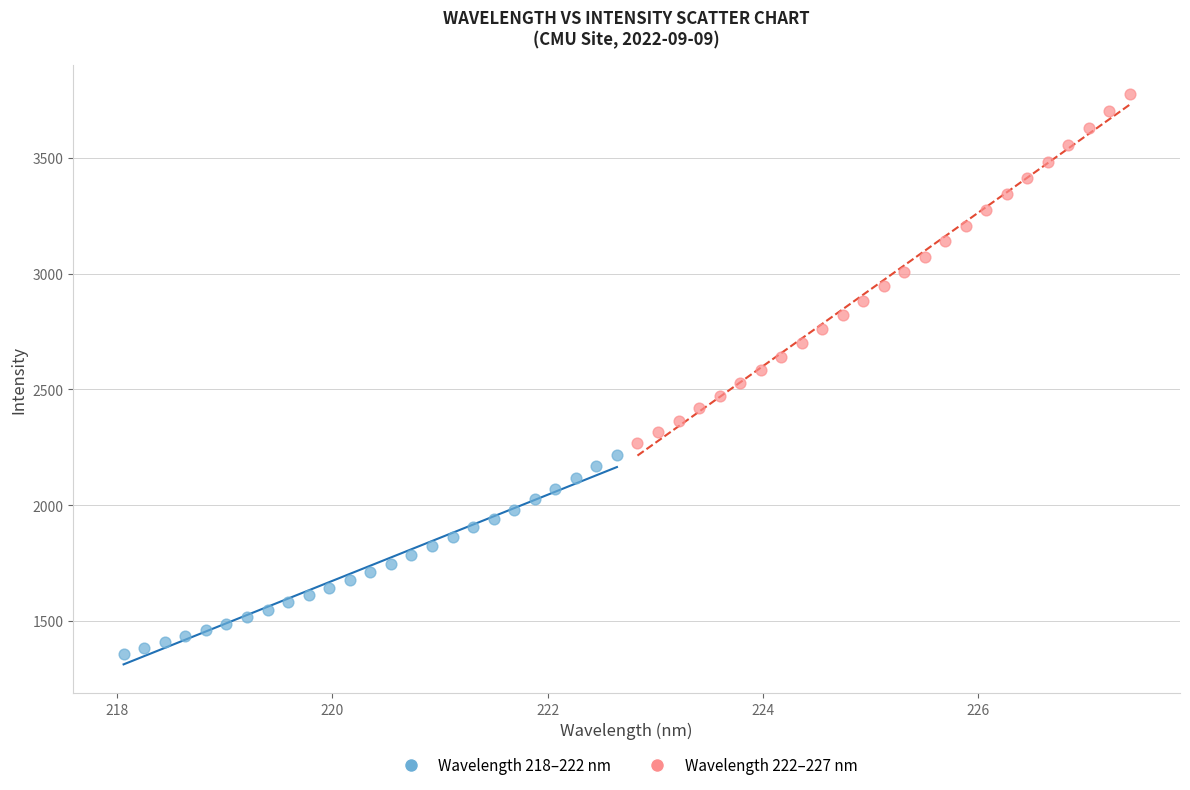

Which series reaches the minimum Y coordinate?

Wavelength 218–222 nm